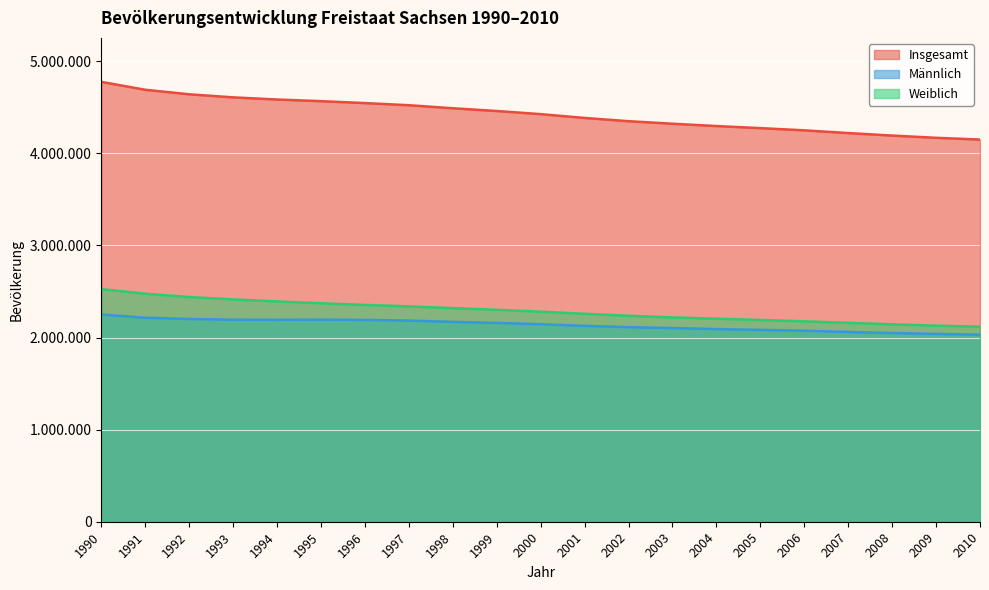

At which label does Männlich first exceed 2144676?

1990